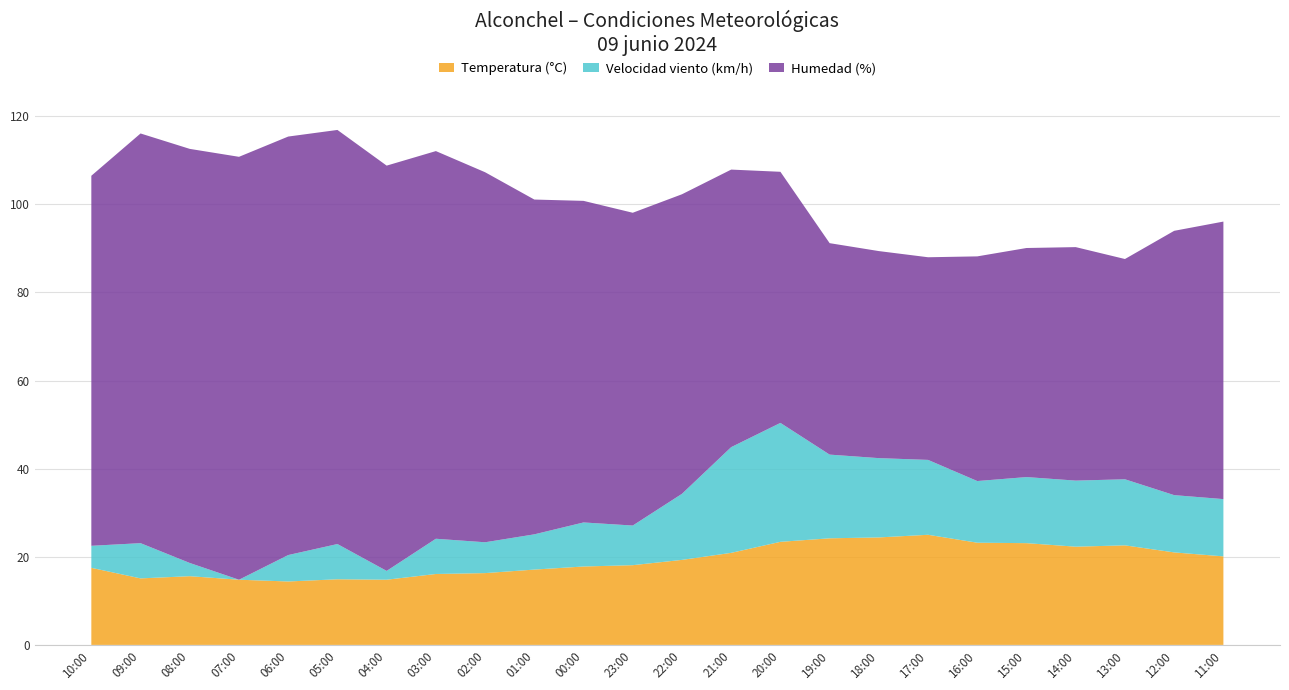

Reading left to right, transcribe all the data shown in this chart.

Temperatura (°C): 17.5	15.1	15.6	14.8	14.4	14.9	14.8	16.1	16.3	17.1	17.8	18.1	19.3	20.9	23.4	24.2	24.4	25.0	23.2	23.1	22.3	22.6	21.0	20.1
Humedad (%): 84.0	93.0	94.0	96.0	95.0	94.0	92.0	88.0	84.0	76.0	73.0	71.0	68.0	63.0	57.0	48.0	47.0	46.0	51.0	52.0	53.0	50.0	60.0	63.0
Velocidad viento (km/h): 5.0	8.0	3.0	0.0	6.0	8.0	2.0	8.0	7.0	8.0	10.0	9.0	15.0	24.0	27.0	19.0	18.0	17.0	14.0	15.0	15.0	15.0	13.0	13.0